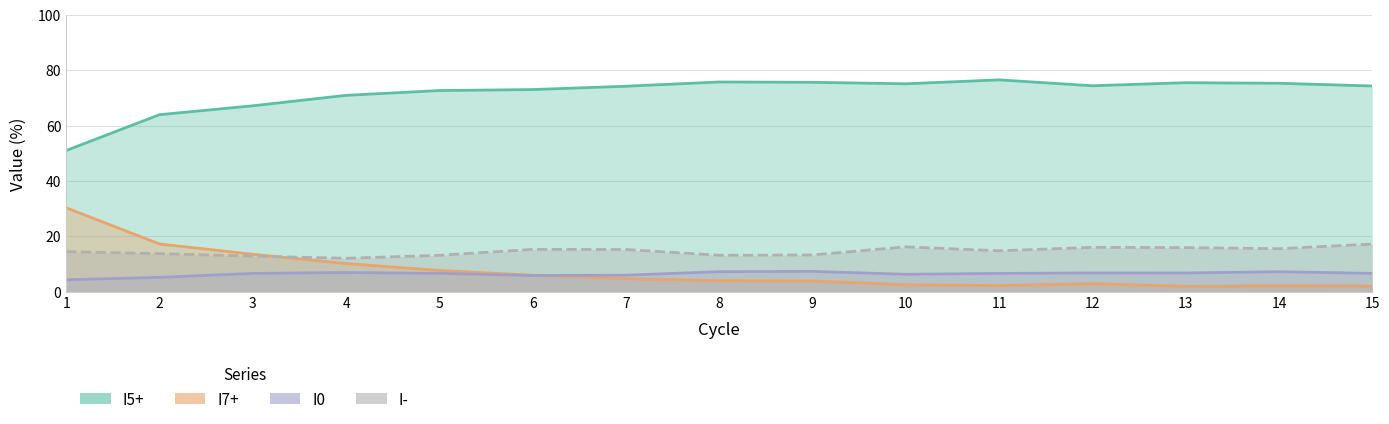

Reading left to right, what are all the values shown in this chart?

I5+: 51.0	63.9	67.1	70.9	72.6	73.0	74.2	75.7	75.6	75.1	76.5	74.4	75.5	75.3	74.3
I7+: 30.3	17.2	13.5	10.1	7.6	5.9	4.7	3.9	3.8	2.5	2.2	2.9	1.9	2.0	1.9
I0: 4.3	5.2	6.6	6.9	6.6	5.8	5.9	7.2	7.3	6.3	6.6	6.8	6.7	7.2	6.6
I-: 14.4	13.7	12.8	12.0	13.1	15.3	15.2	13.1	13.2	16.2	14.7	16.0	15.9	15.5	17.2